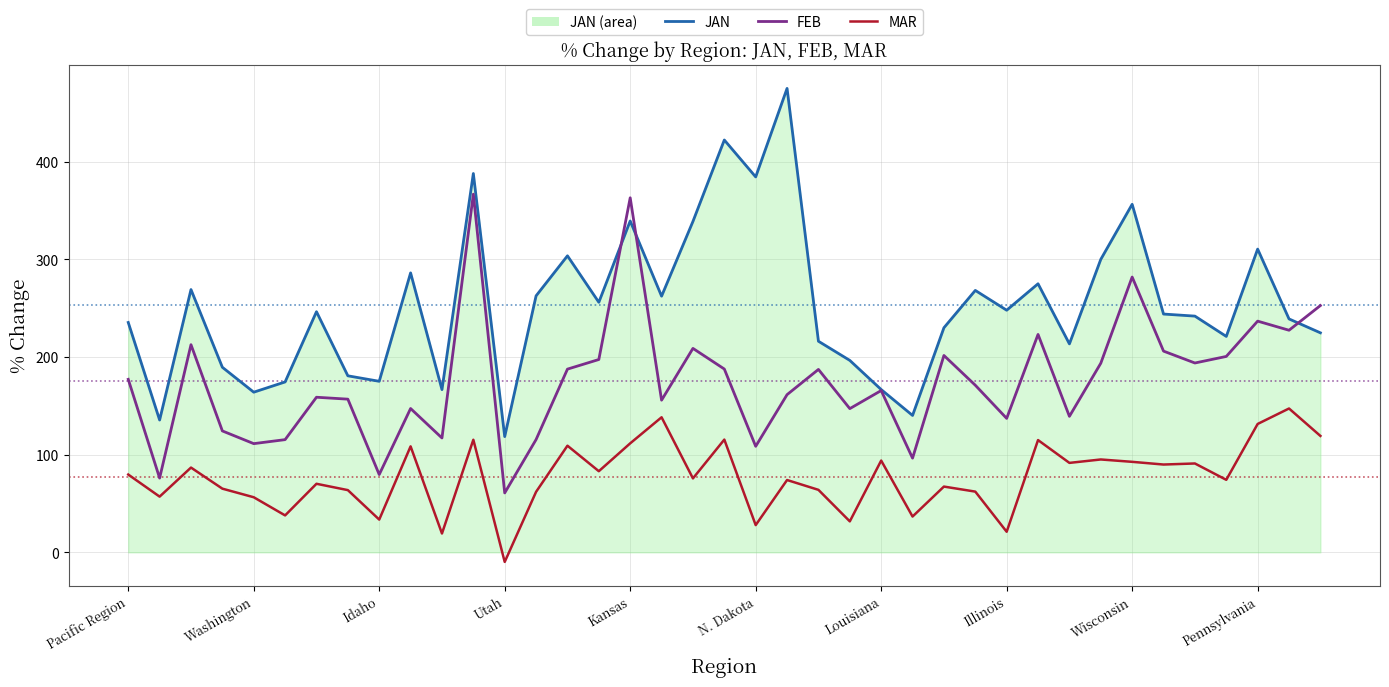

Which series has the widest spread of values?

JAN